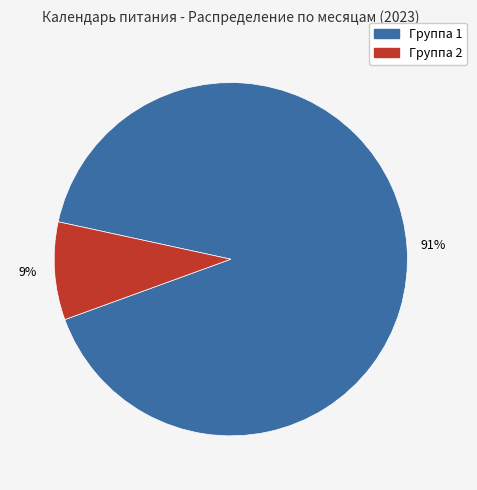

To the nearest percent, what percentage of the pie is Группа 1?

91%